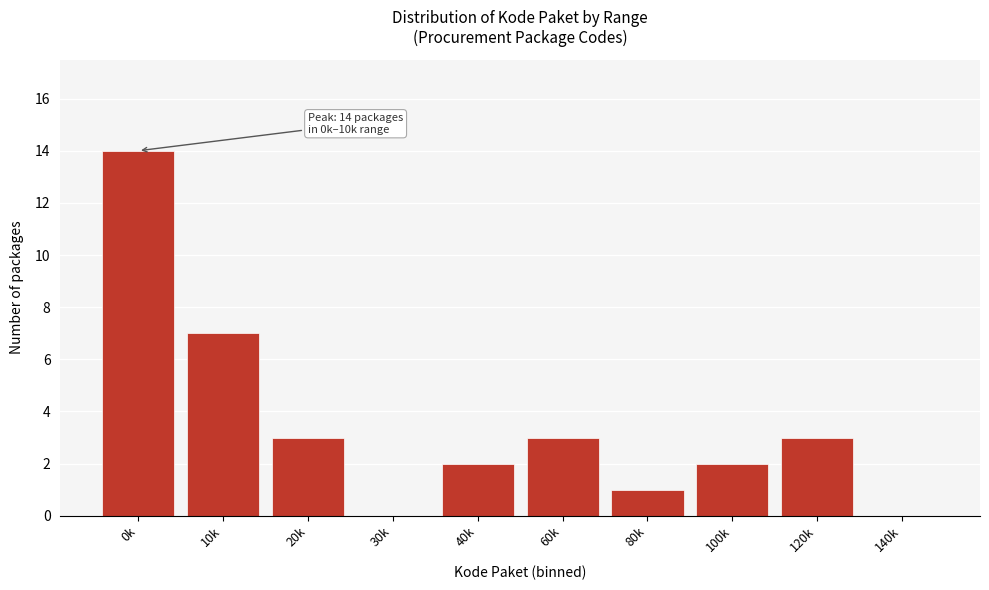

Reading left to right, transcribe all the data shown in this chart.

0k=14	10k=7	20k=3	30k=0	40k=2	60k=3	80k=1	100k=2	120k=3	140k=0